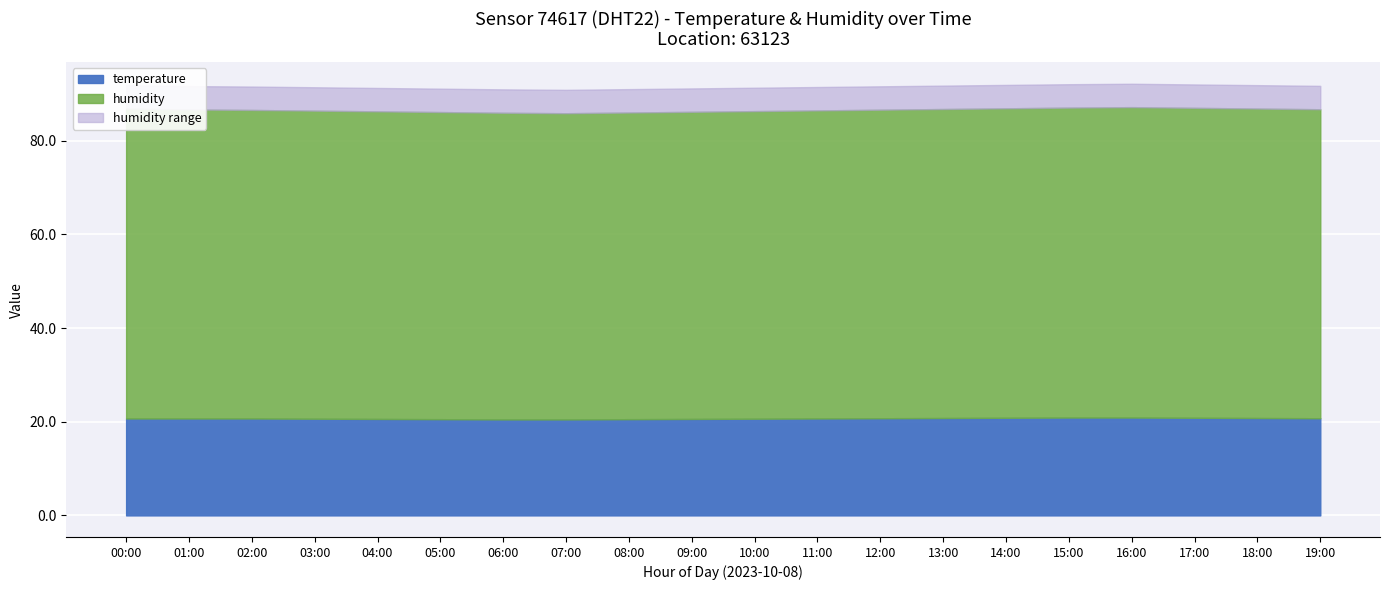

Which series has the largest total across all categories?

humidity